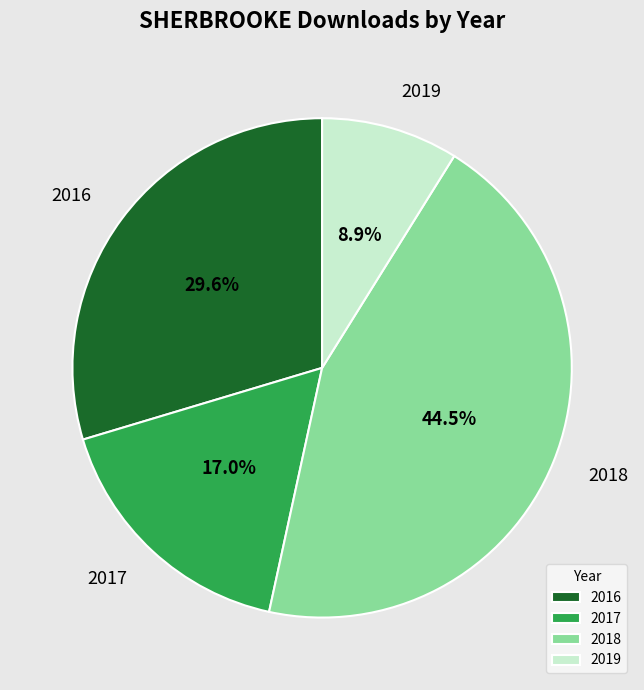

Which category has the smallest portion of the pie?

2019